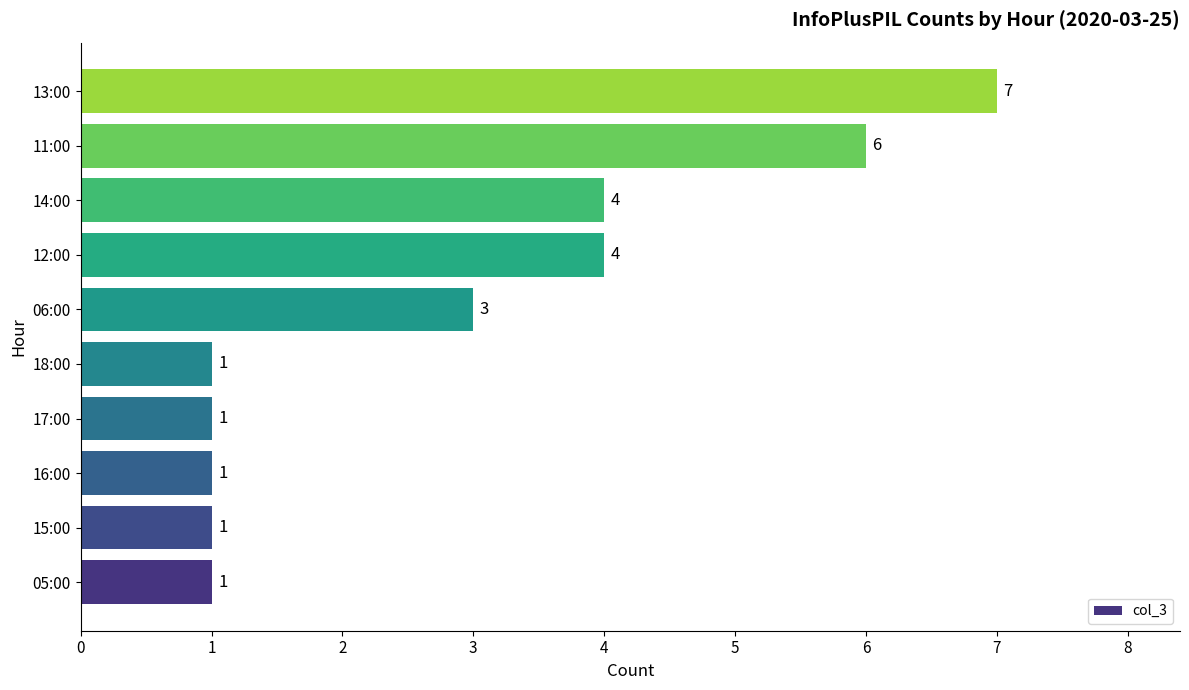

True or false: the data shows 1 at 18:00.

True